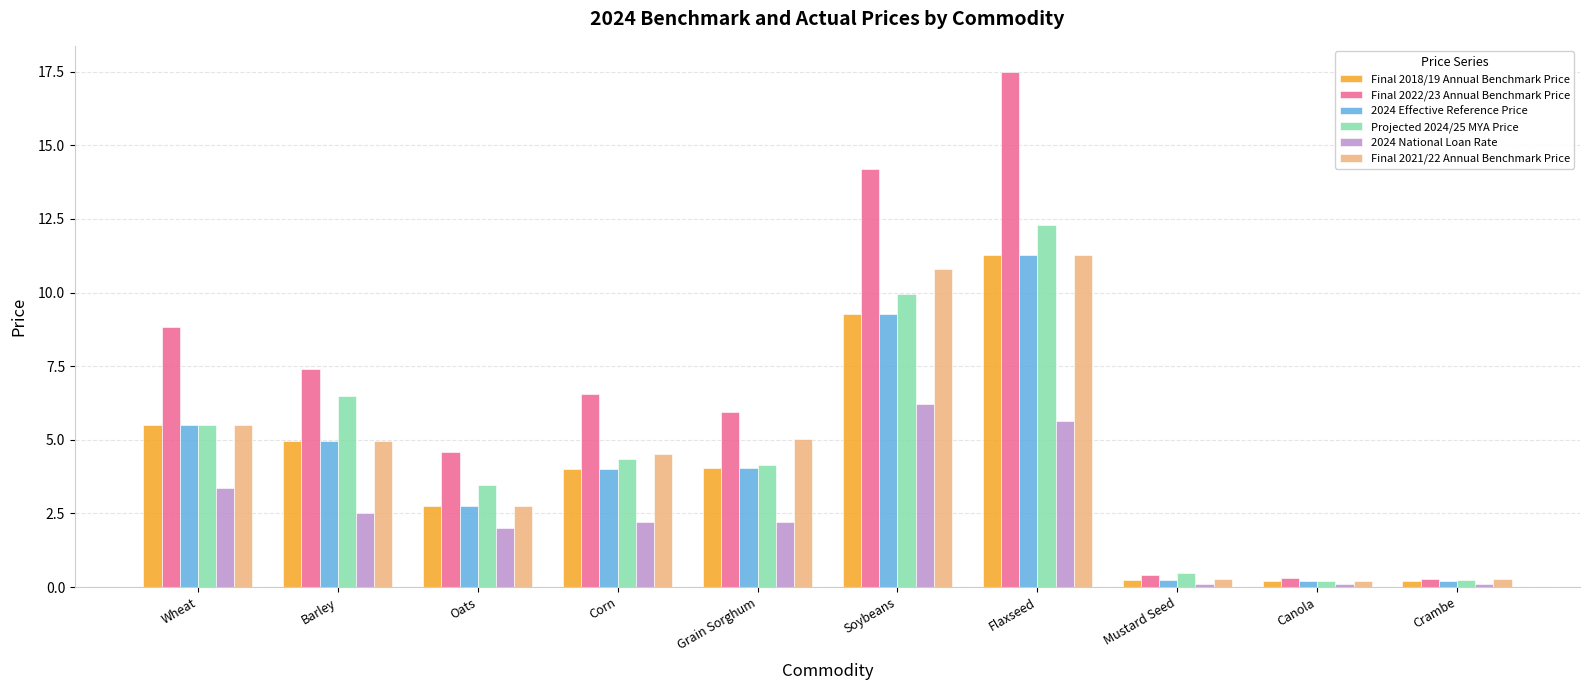

Which category has the highest value across all series?

Flaxseed